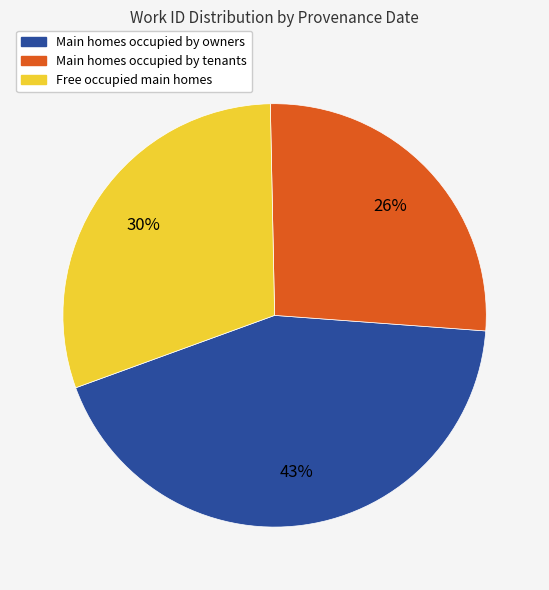

To the nearest percent, what is the average slice percentage?

33%